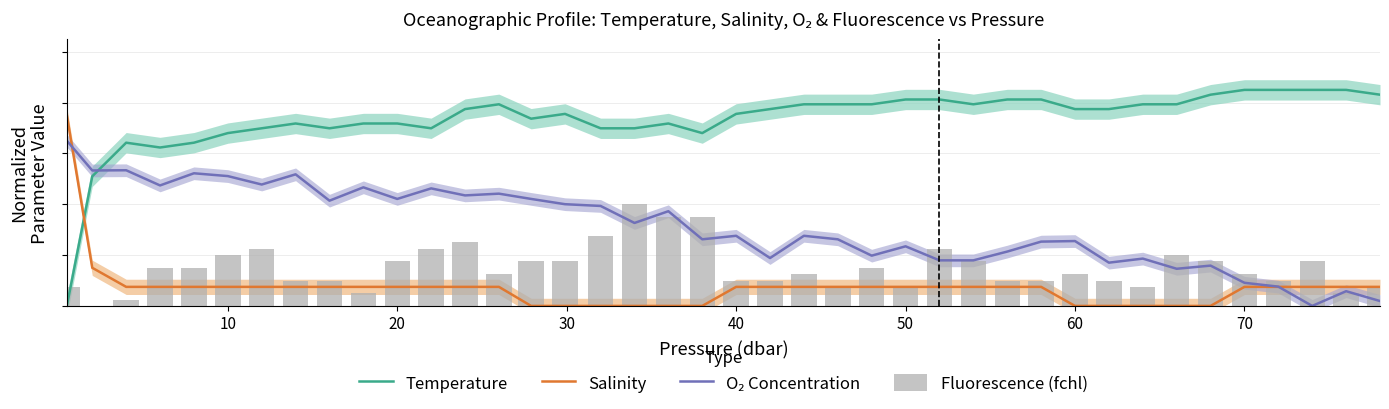

Read the Temperature value at 40.

0.6